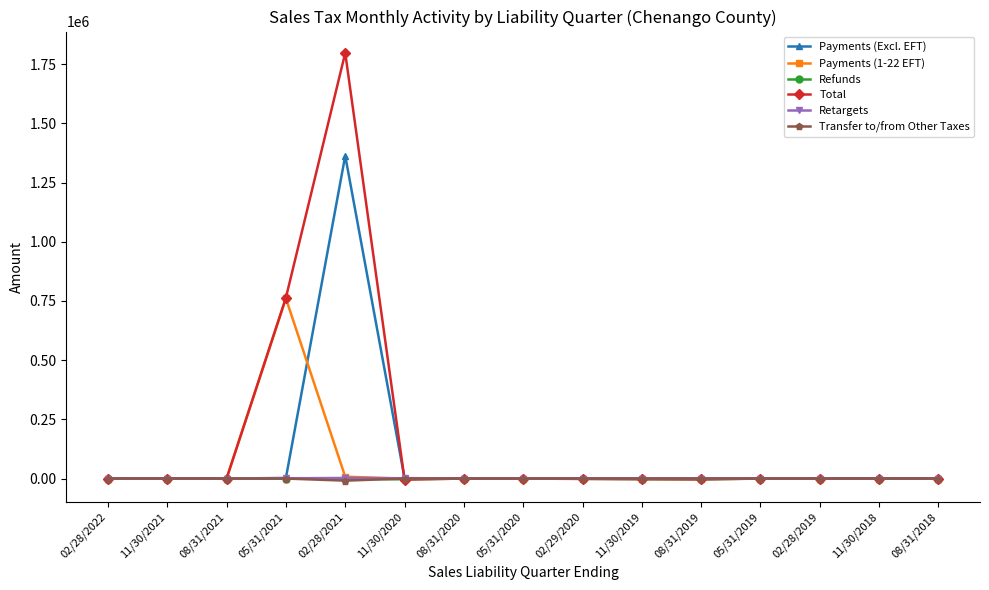

What is the highest value of the Payments (Excl. EFT) series?

1363268.6